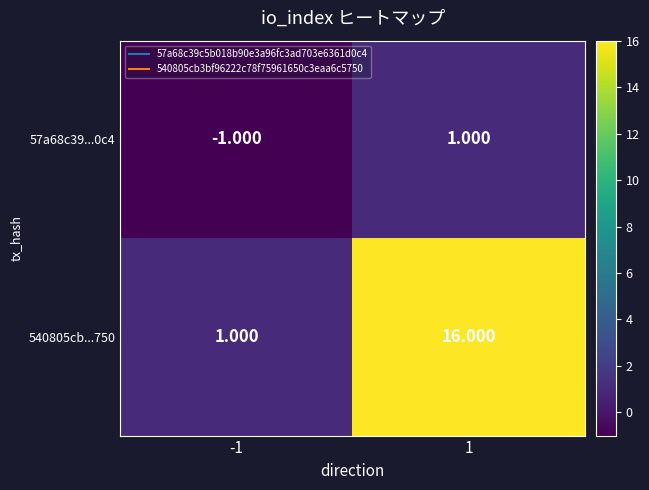

Which series changed the most between -1 and 1?

540805cb...750